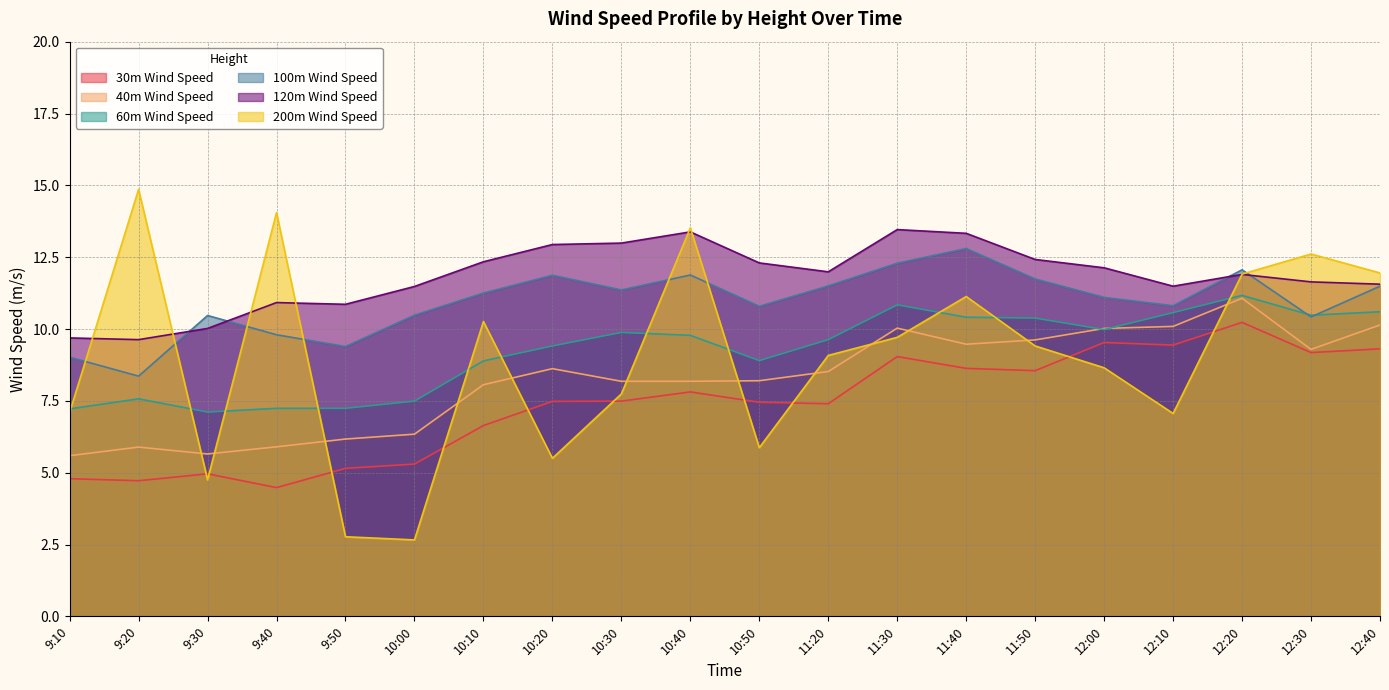

At which label is 200m Wind Speed closest to 8?

10:30